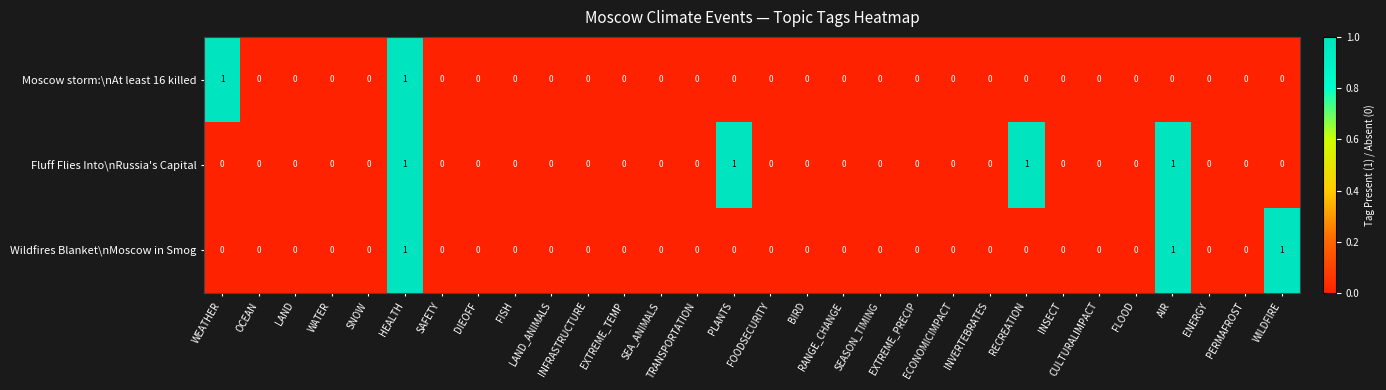

How many Wildfires Blanket\nMoscow in Smog values are between 0 and 1?

30